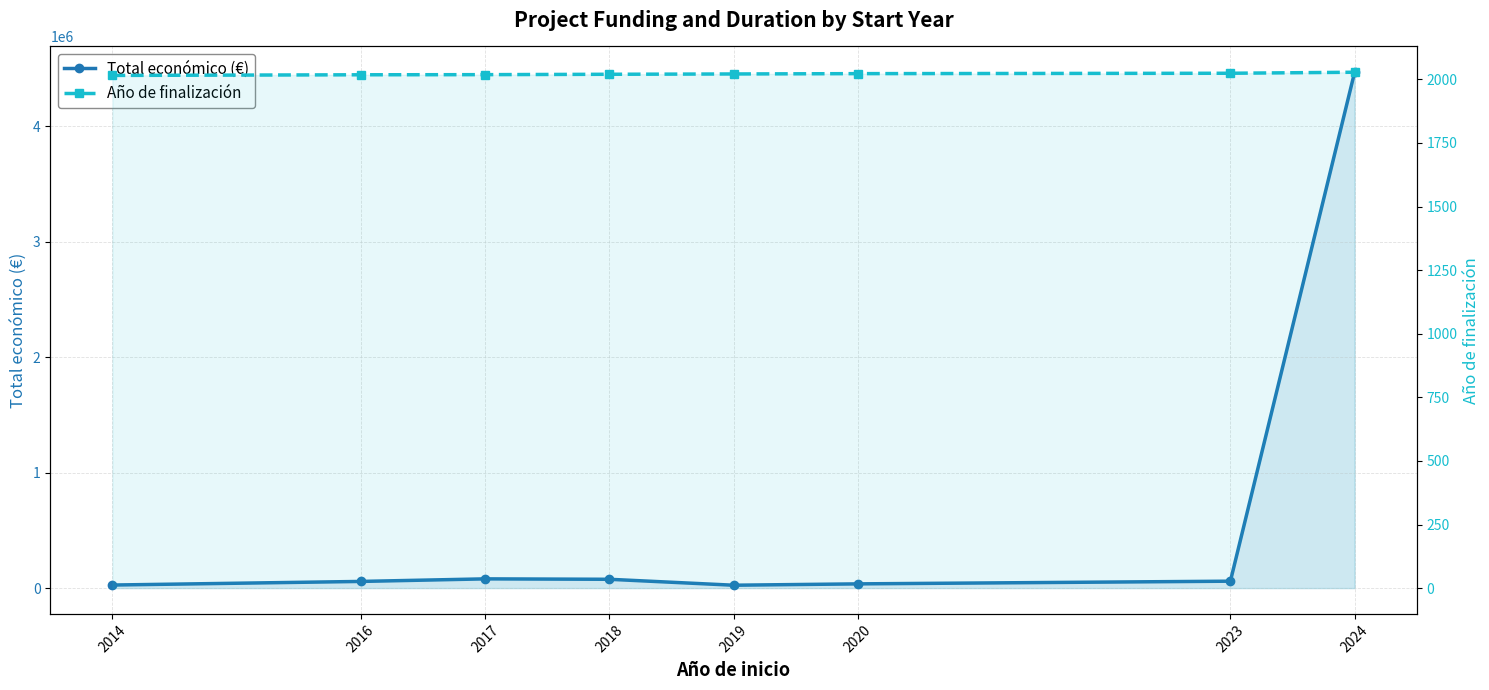

Is the value of Año de finalización at 2014 greater than the value of Total económico (€) at 2018?

No